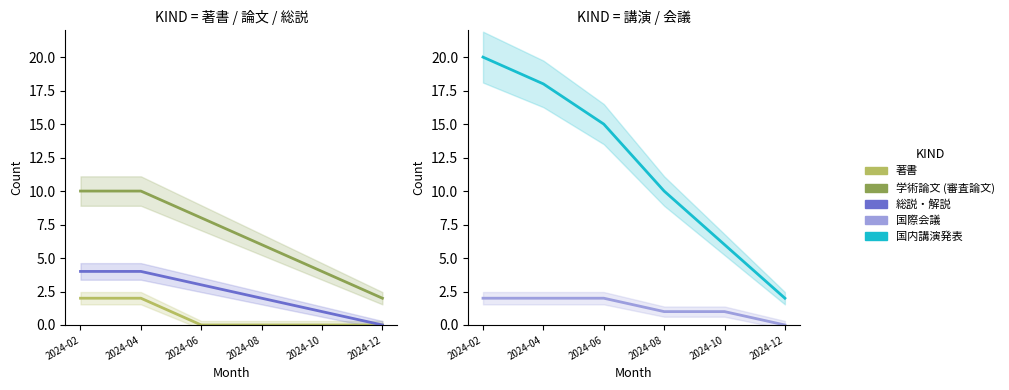

What is the sum of the 著書 values at 2024-10 and 2024-04?

2